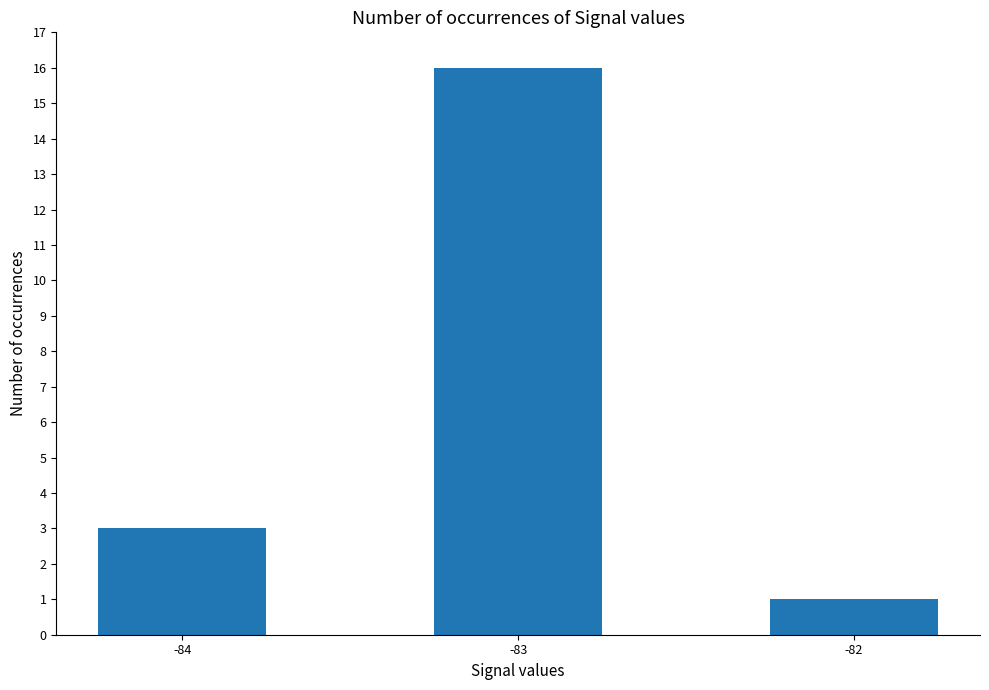

At which category does the chart reach its peak across all series?

-83